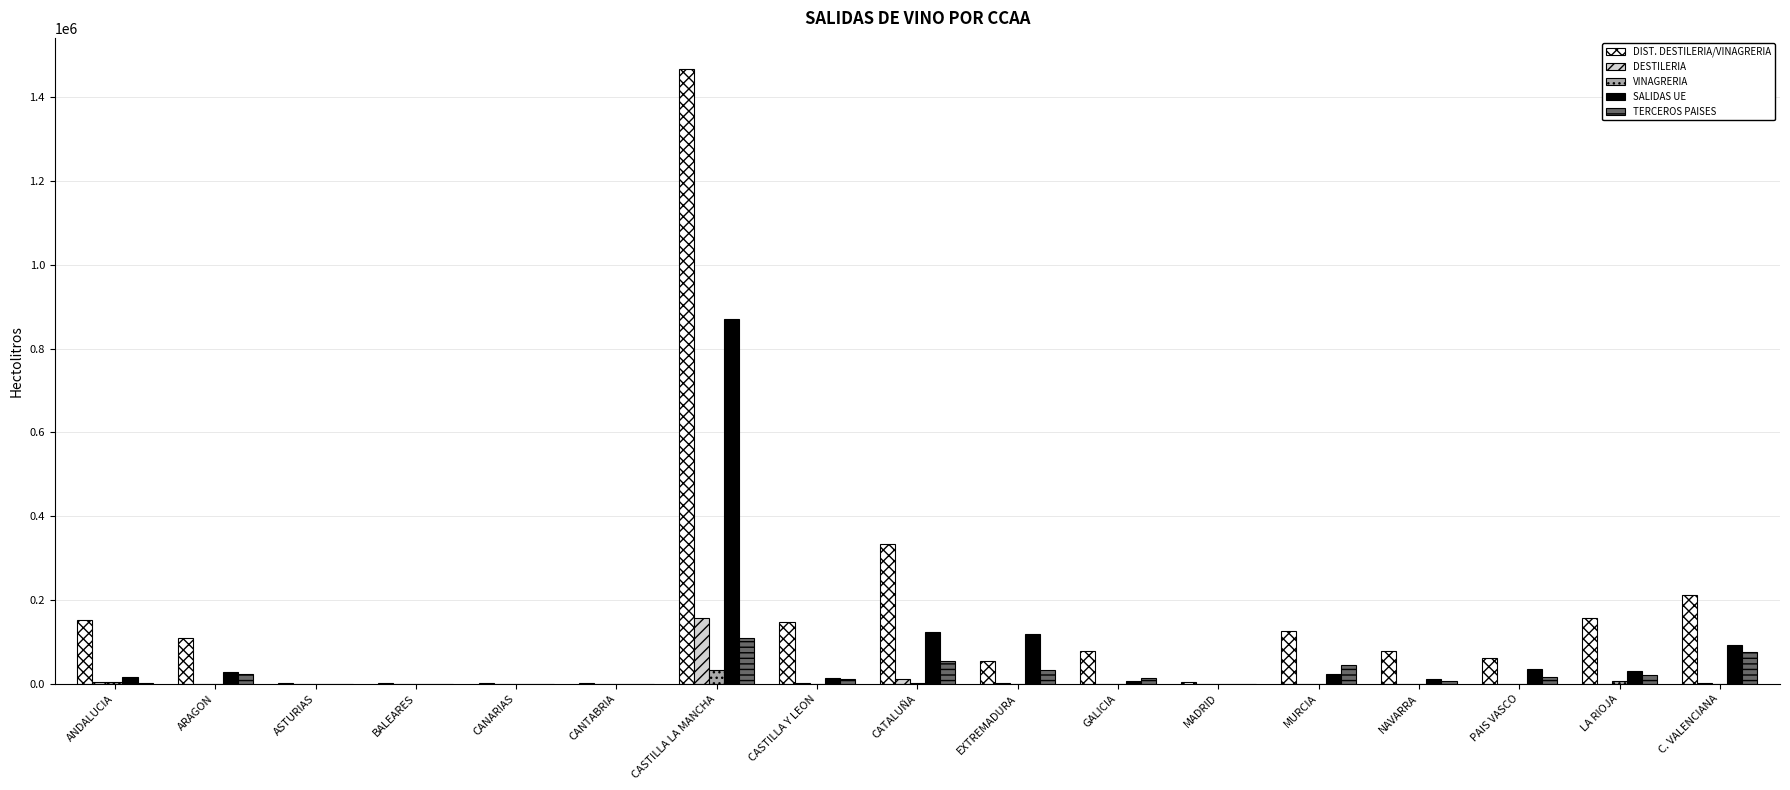

At which category is the sum across all series the highest?

CASTILLA LA MANCHA